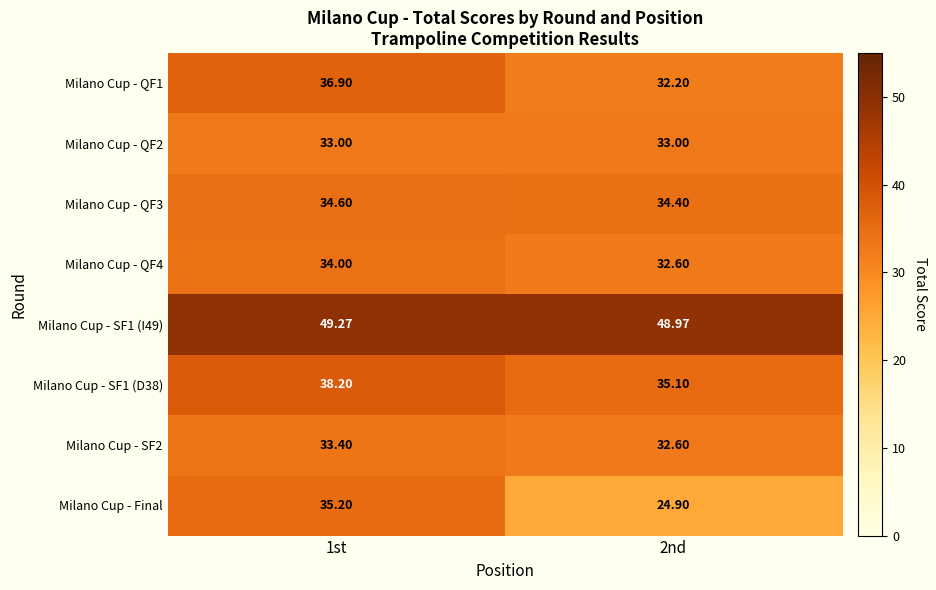

Is the value of Milano Cup - QF1 at 1st greater than the value of Milano Cup - QF4 at 2nd?

Yes